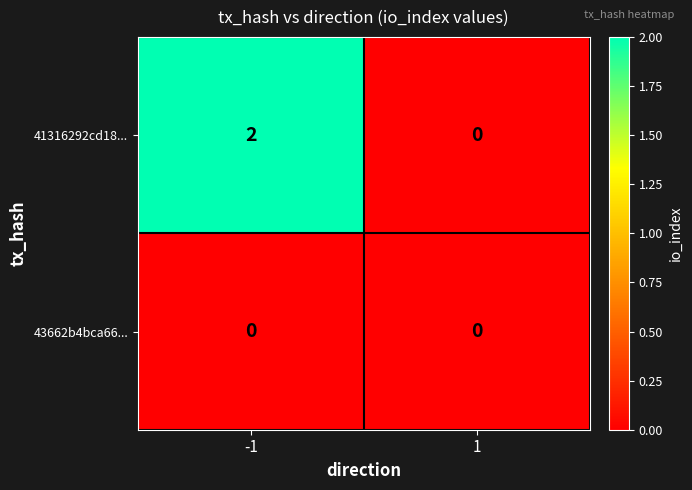

Which series has the widest spread of values?

41316292cd18...